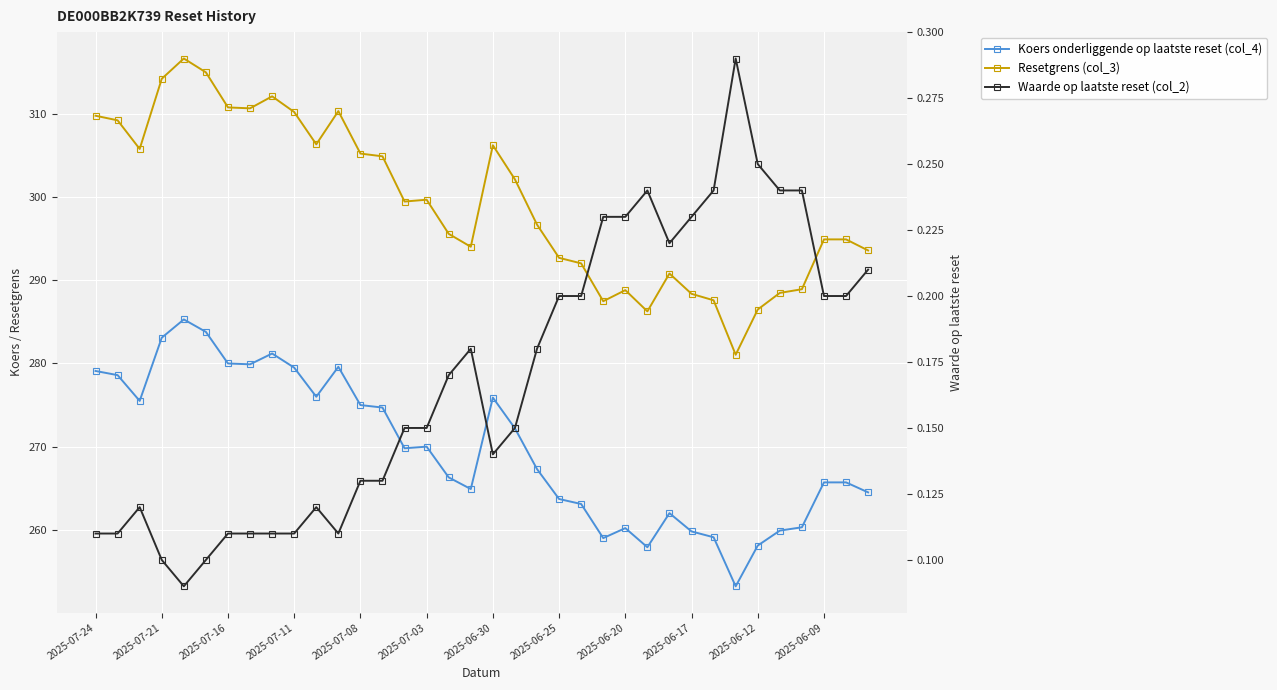

True or false: Waarde op laatste reset (col_2) has more than 2 interior local peaks.

True